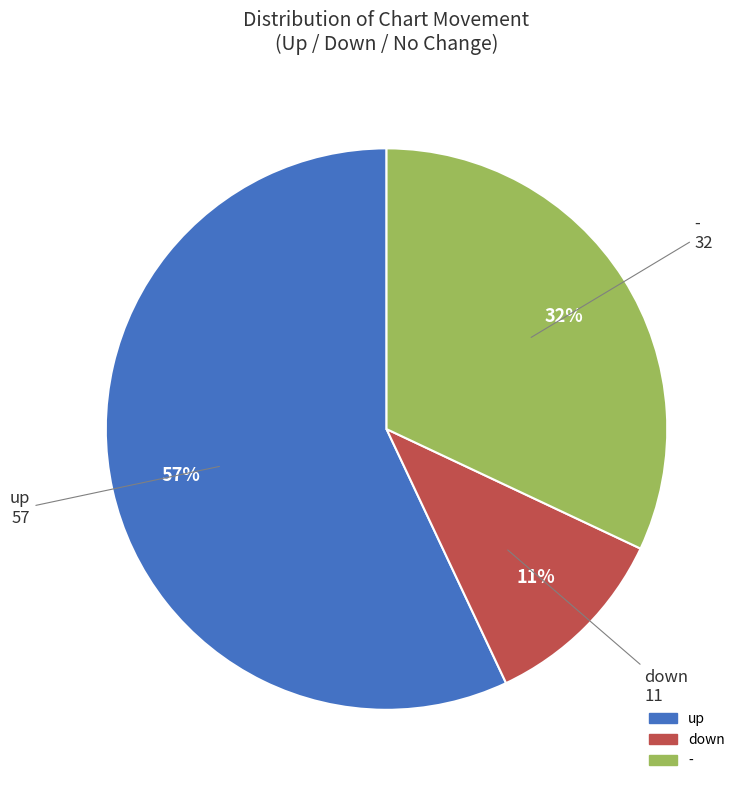

Is the sum of up and - greater than half?

Yes